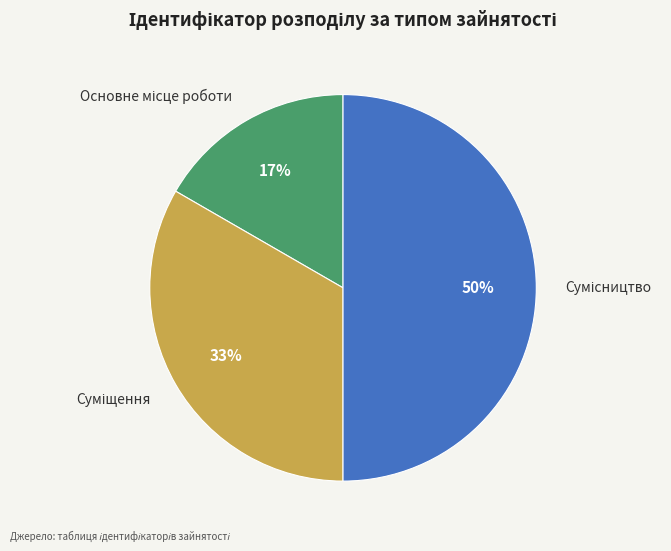

To the nearest percent, what is the difference between the largest and smallest slice percentages?

33%